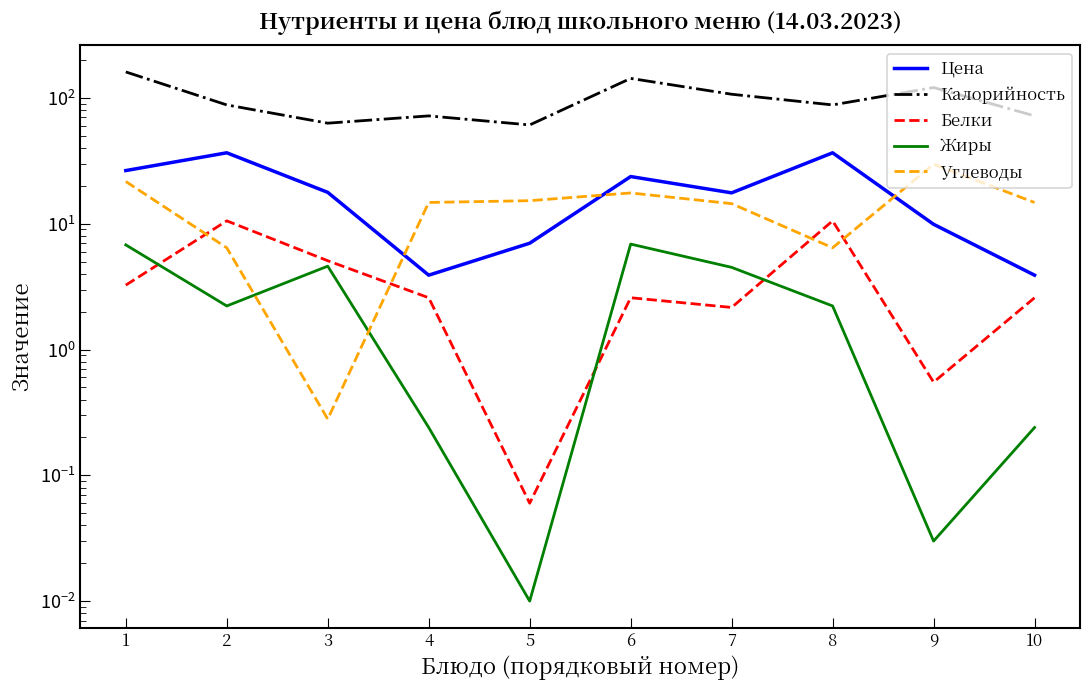

True or false: Калорийность and Жиры intersect in this chart.

False